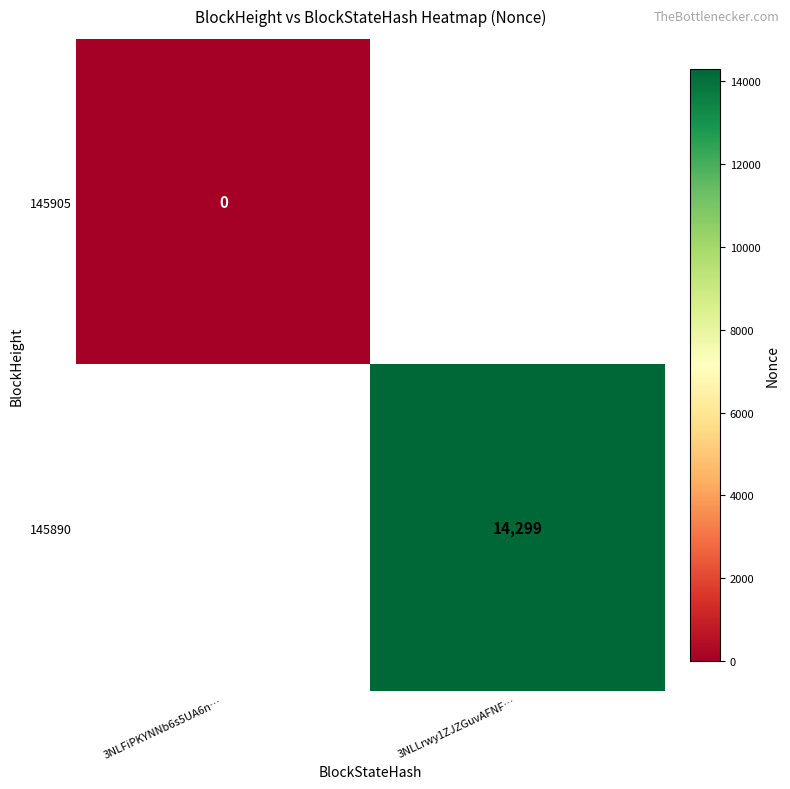

Is the value of 145905 at 3NLFiPKYNNb6s5UA6n… greater than the value of 145890 at 3NLLrwy1ZJZGuvAFNF…?

No